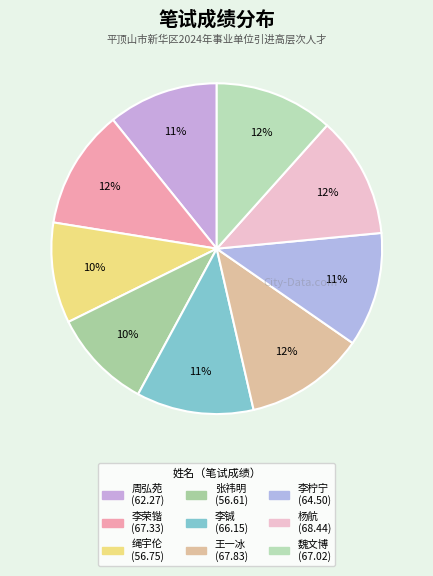

What percentage is NOT represented by 周弘苑?

89.2%